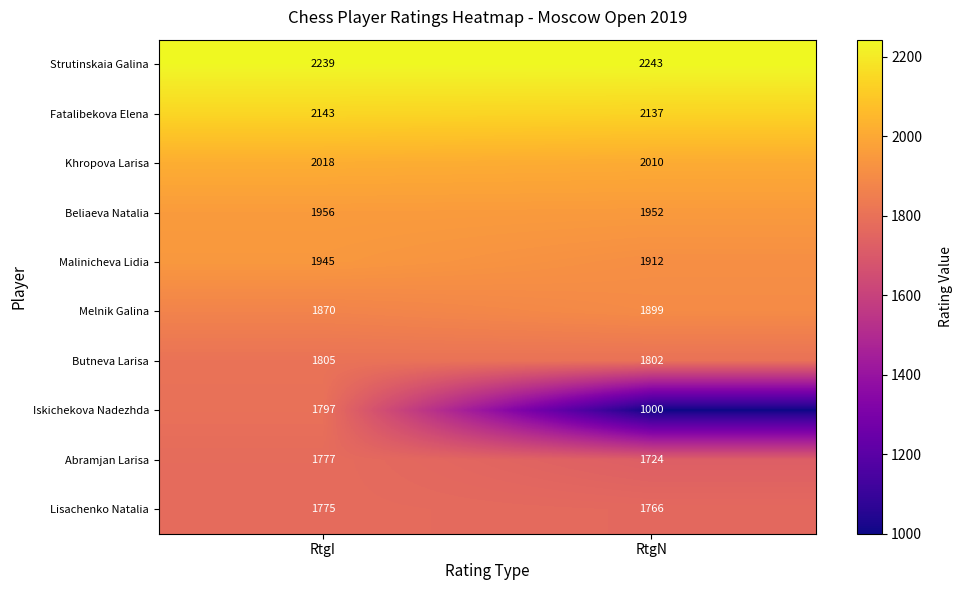

Is it true that Strutinskaia Galina equals 1204 at RtgN?

False